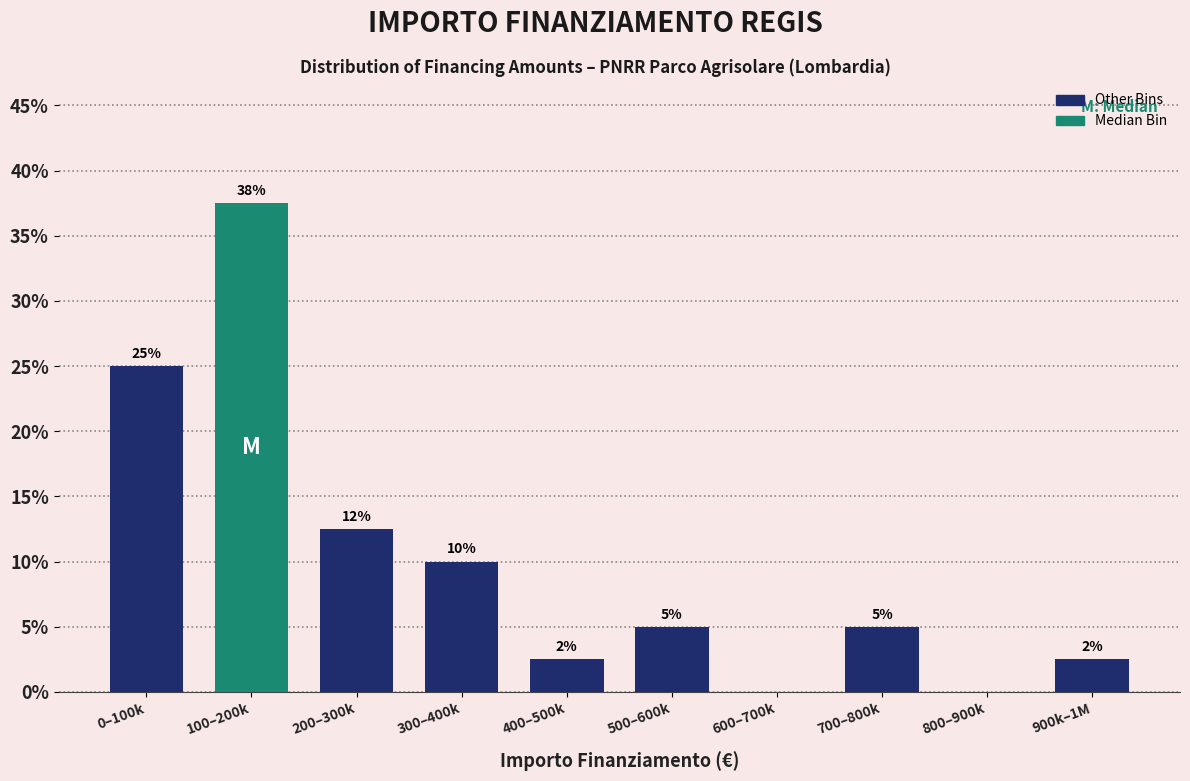

What is the greatest value displayed?

37.5